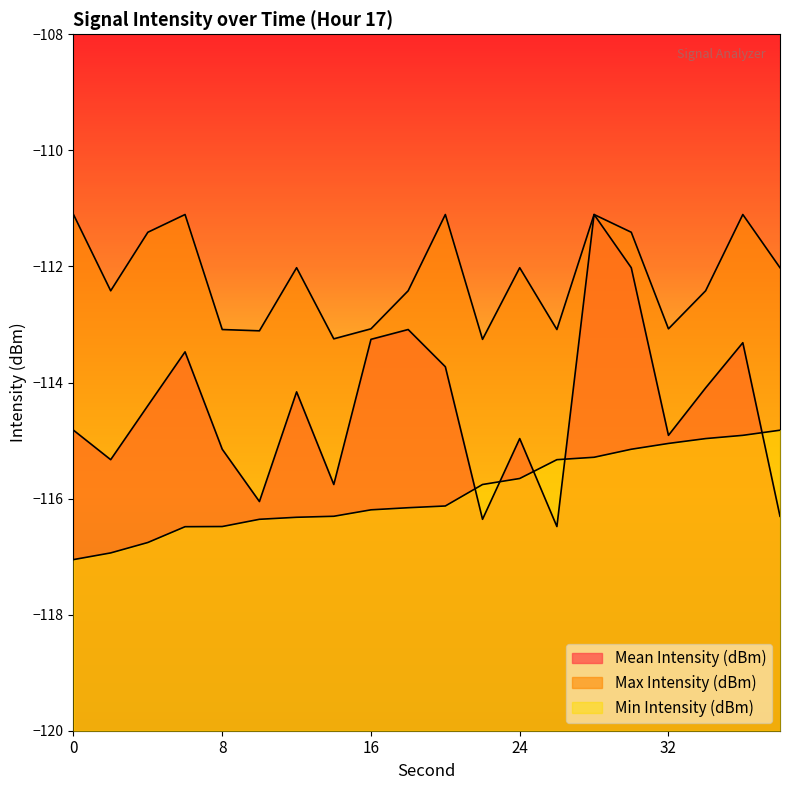

How many lines are shown in the chart?

3